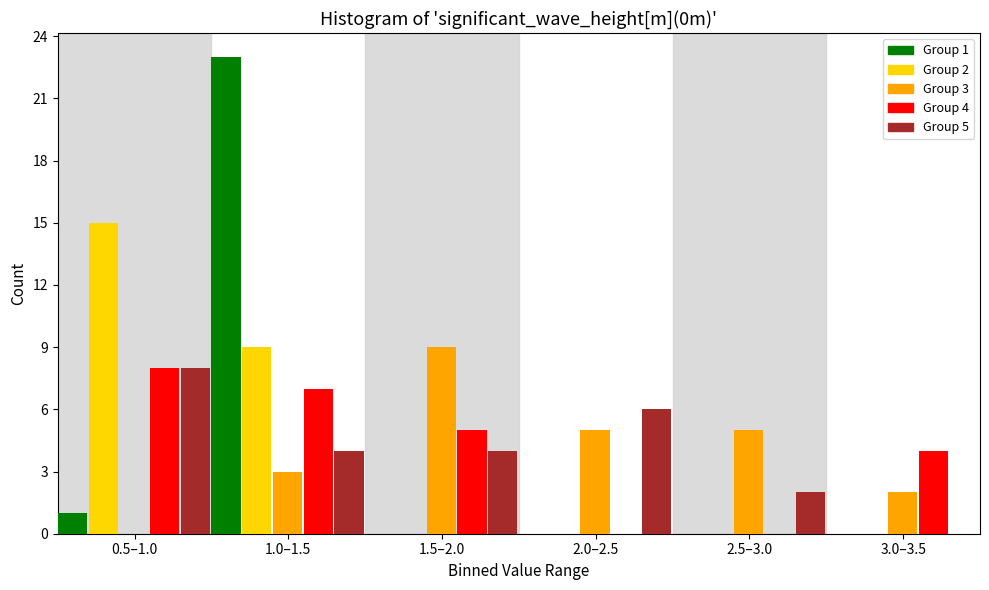

The value of Group 3 at 0.5–1.0 is 4. True or false?

False